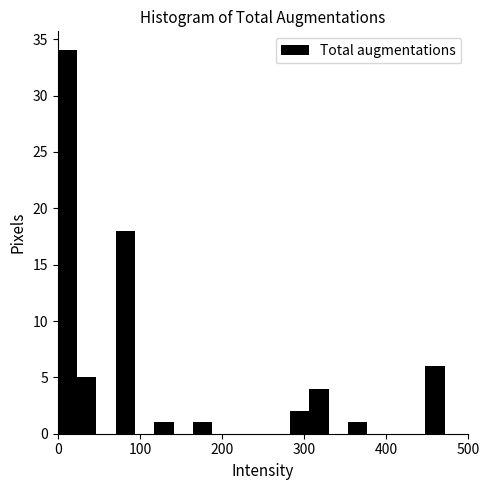

Around what value on the x-axis is the tallest bar? Give the approximate position of its centre, as read against the axis.

10